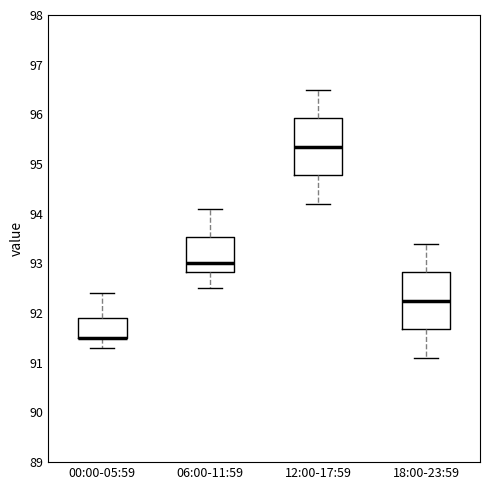

Reading left to right, transcribe this box plot: for each box, give where its median line is, the range the box spans, and where its two whiskers end, as read against the y-axis. The values are not printed on the chart, so give them approximately, as read against the axis.

00:00-05:59: median 91.5 (drawn on the box's lower edge), box 91.5 to 91.9, whiskers 91.3 to 92.4
06:00-11:59: median 93.0, box 92.8 to 93.5, whiskers 92.5 to 94.1
12:00-17:59: median 95.4, box 94.8 to 95.9, whiskers 94.2 to 96.5
18:00-23:59: median 92.3, box 91.7 to 92.8, whiskers 91.1 to 93.4